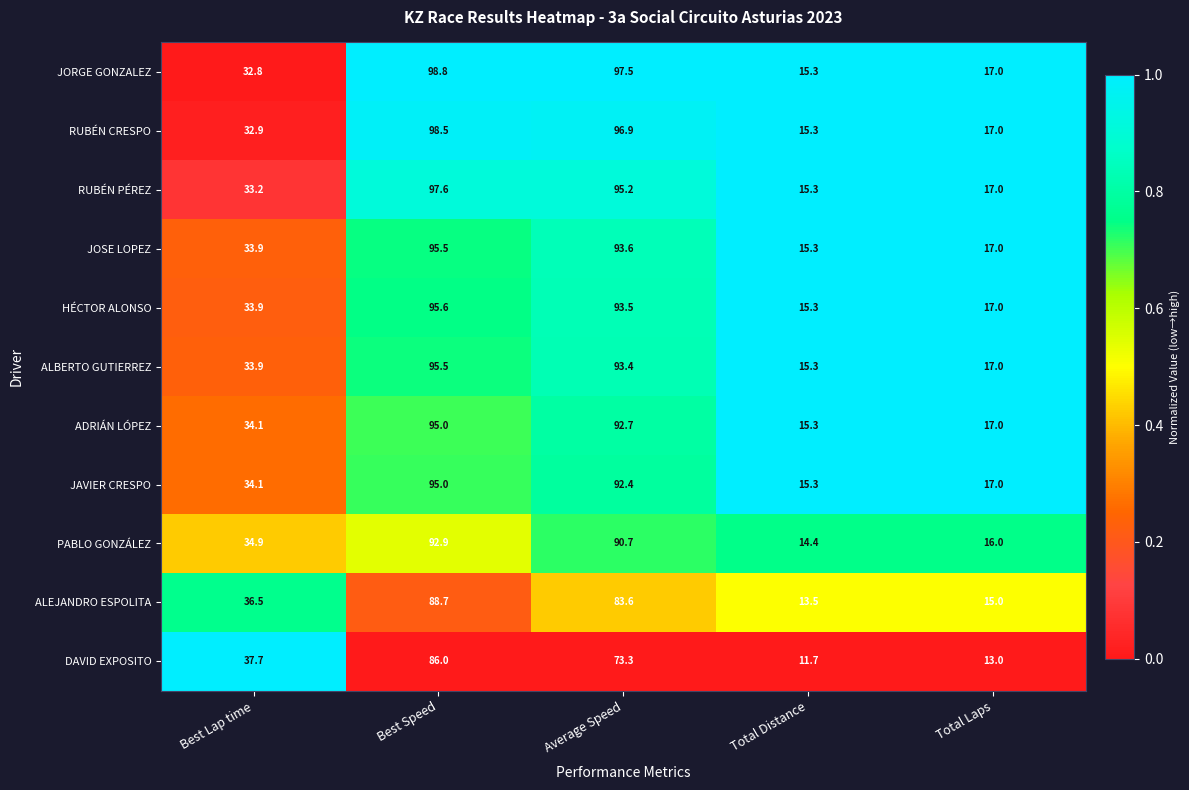

Where does the ALEJANDRO ESPOLITA series first go above 36?

Best Lap time